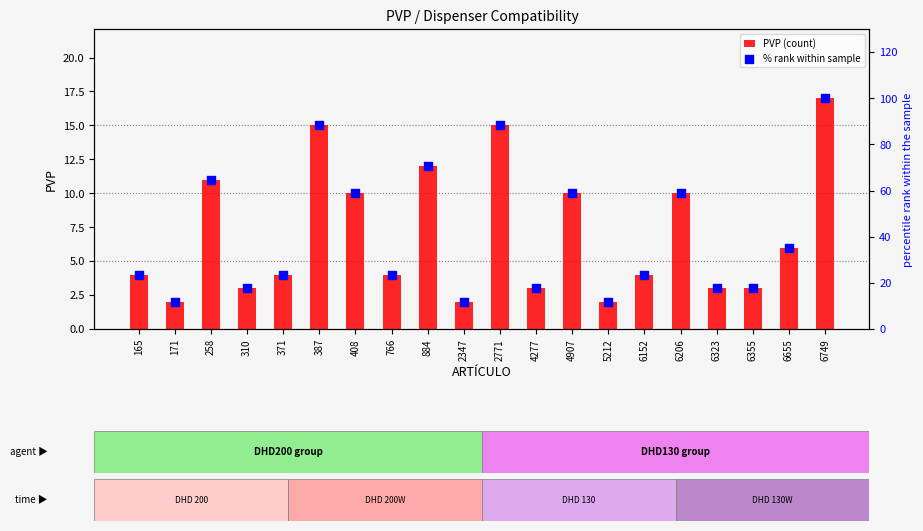

Which series contains the highest Y value?

% rank within sample